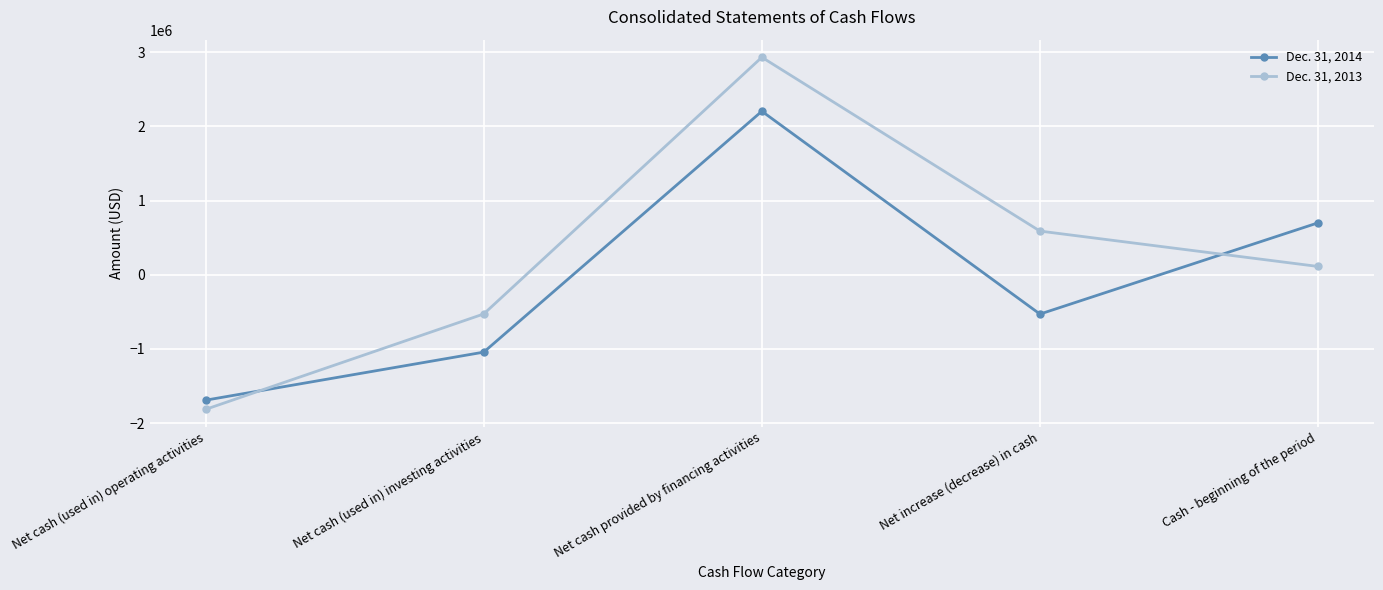

Count the Dec. 31, 2014 values in the range -1043729 to 700323.

3